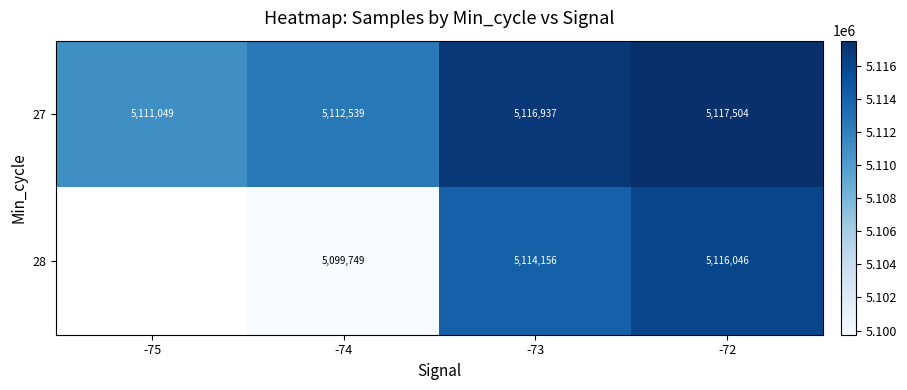

The value of 28 at -72 is 1148623. True or false?

False